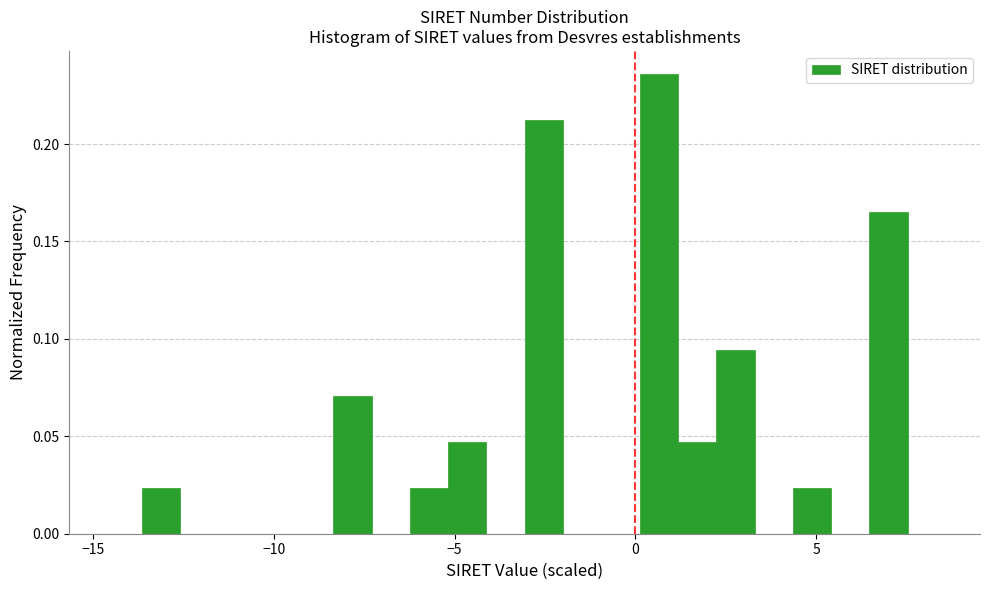

Read against the x-axis, roughly where is the centre of the tallest bar?

0.5